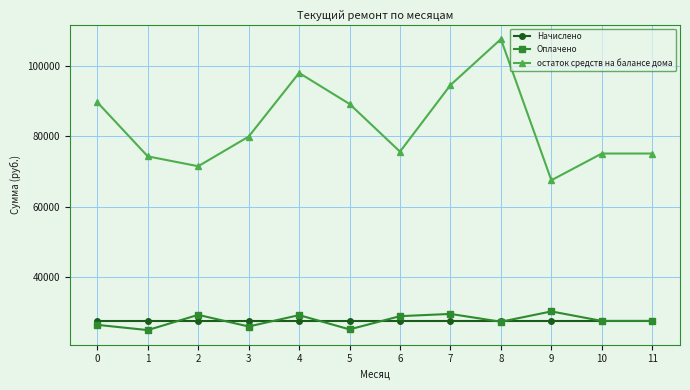

True or false: Оплачено and остаток средств на балансе дома cross at least once.

False